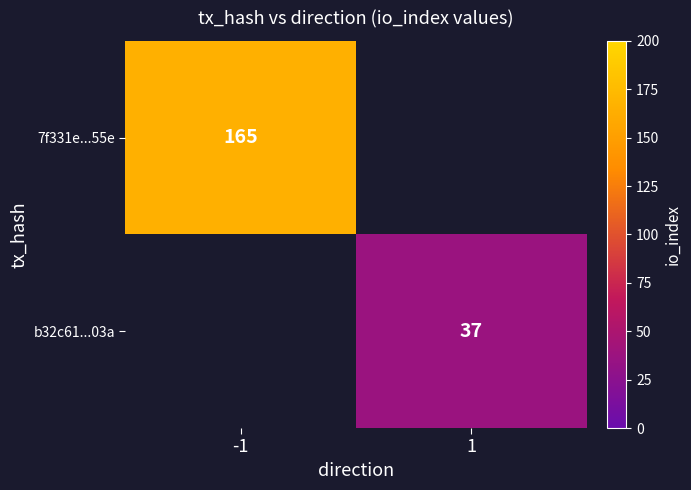

The value of b32c61...03a at 1 is 37. True or false?

True